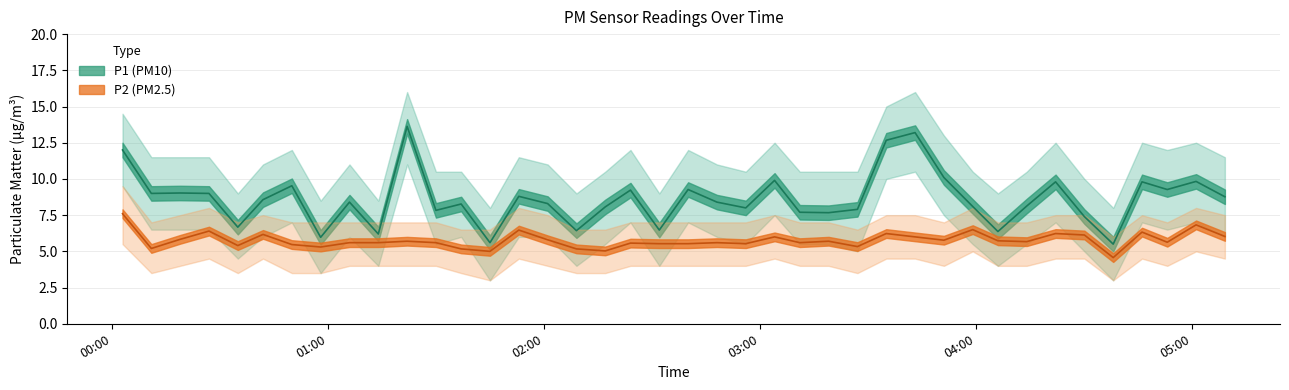

What is the label of the 7th point from the left?

00:50